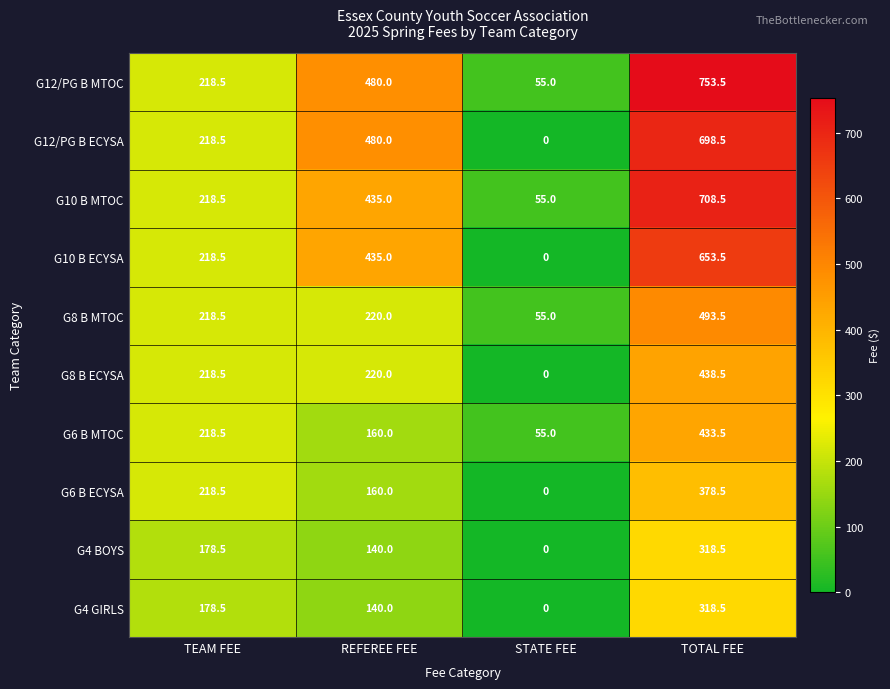

What is the highest value of the G10 B MTOC series?

708.5